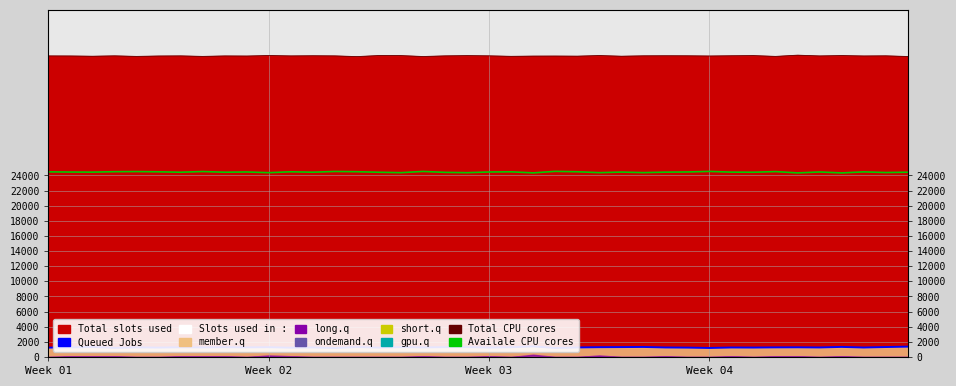

True or false: Total CPU cores has more than 2 interior local peaks.

True